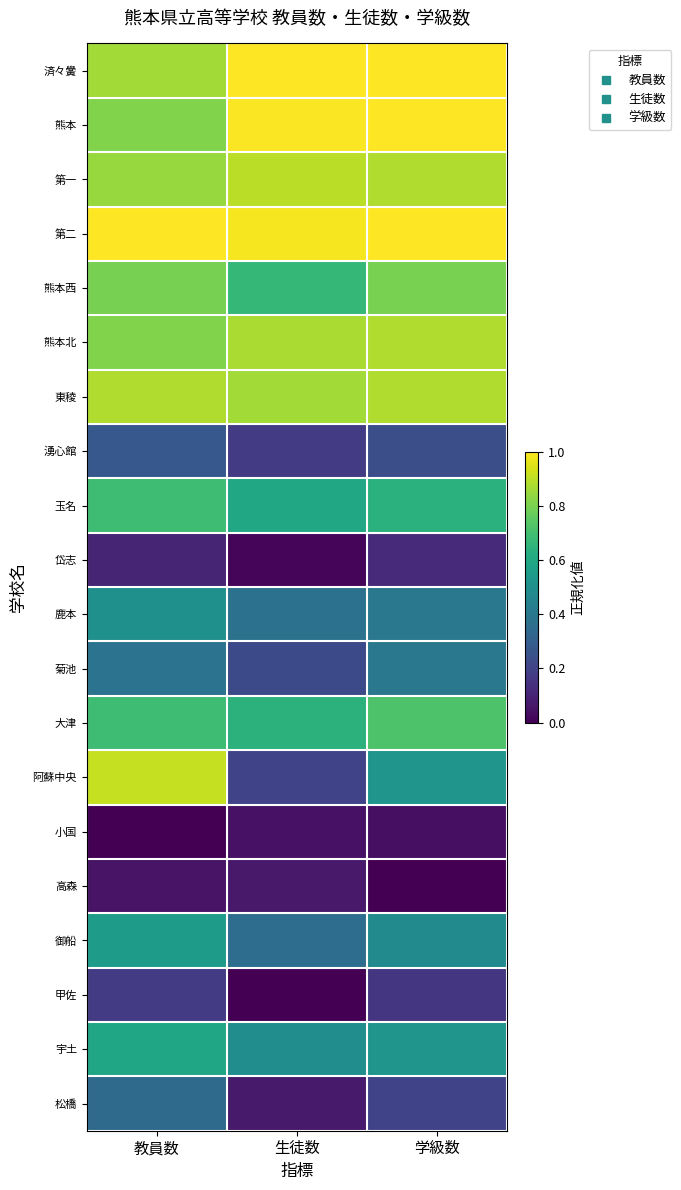

At 学級数, list the series in order from smallest to largest.

高森, 小国, 岱志, 甲佐, 松橋, 湧心館, 鹿本, 菊池, 御船, 阿蘇中央, 宇土, 玉名, 大津, 熊本西, 第一, 熊本北, 東稜, 済々黌, 熊本, 第二